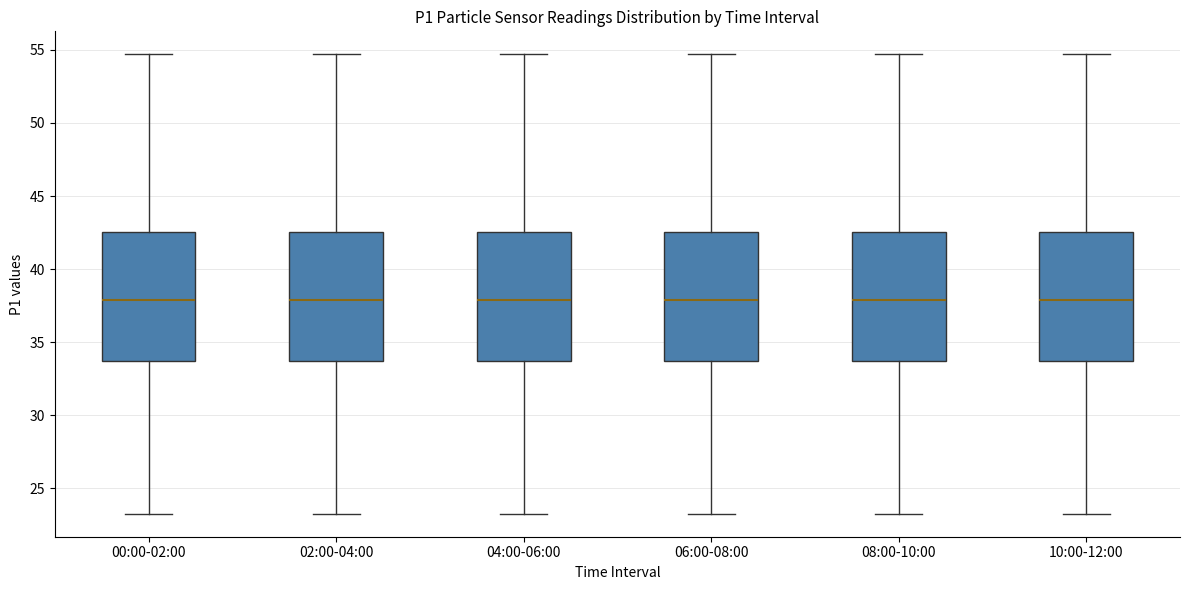

Where does the median line of the box for 04:00-06:00 sit on the y-axis? The values are not printed on the chart, so give them approximately, as read against the axis.

38.0